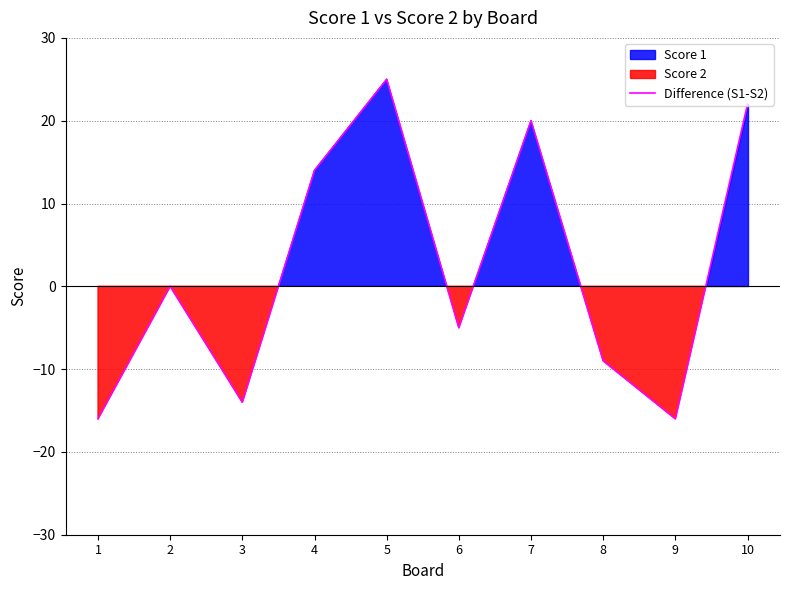

Reading left to right, what are all the values shown in this chart?

1=-16	2=0	3=-14	4=14	5=25	6=-5	7=20	8=-9	9=-16	10=22